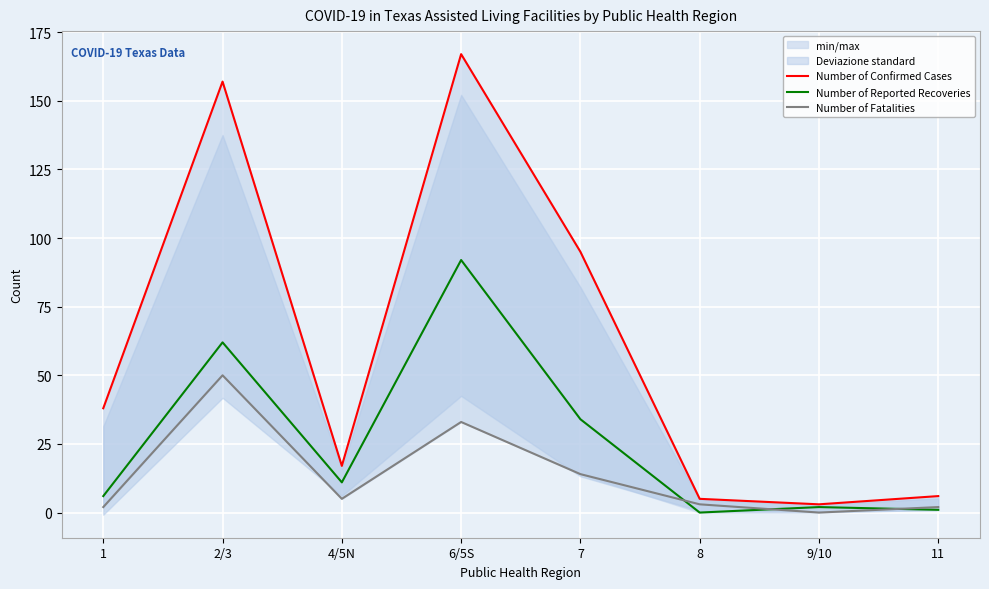

True or false: Number of Confirmed Cases has more than 0 interior local peaks.

True